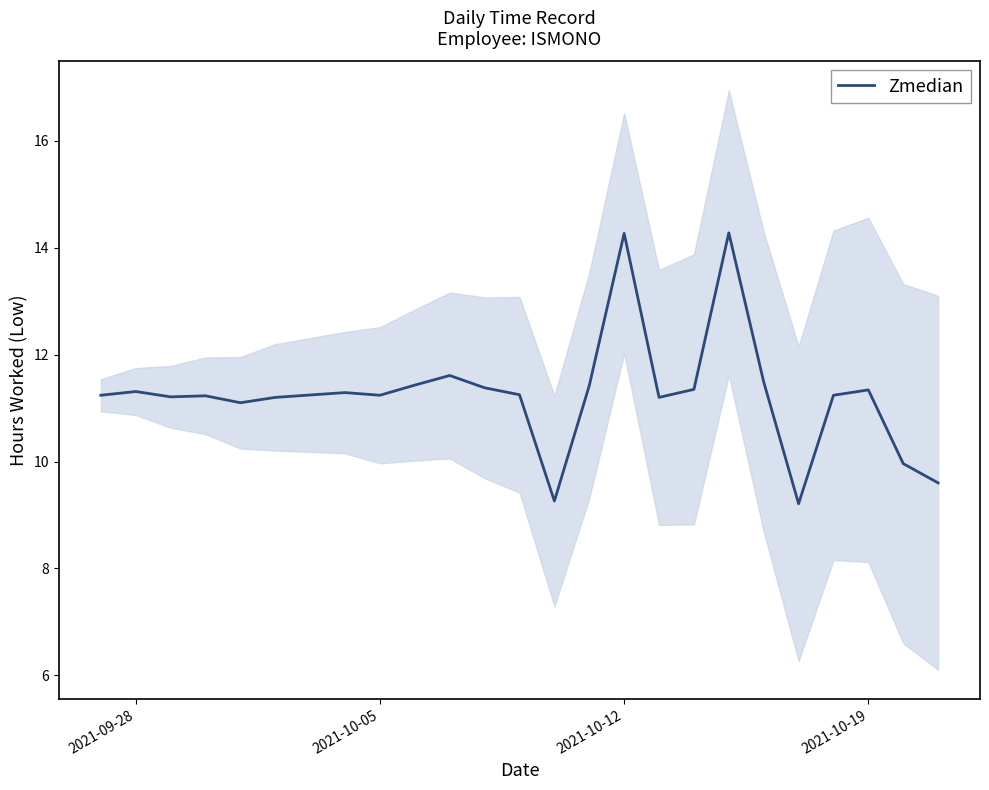

How many points are higher than both their immediate neighbors (excluding endpoints)?

7